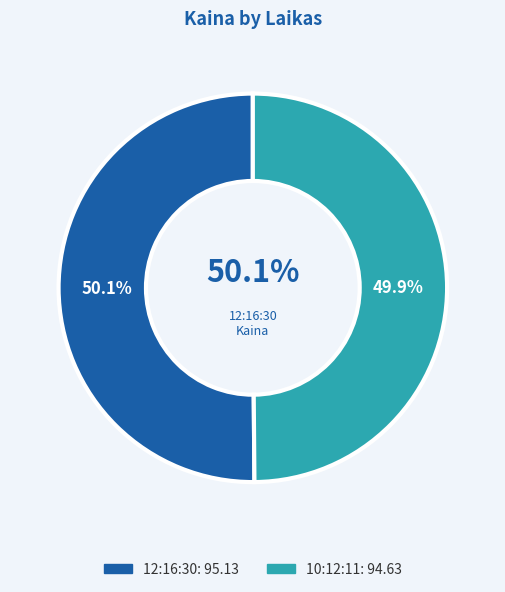

What percentage is the 10:12:11 slice, to the nearest percent?

50%